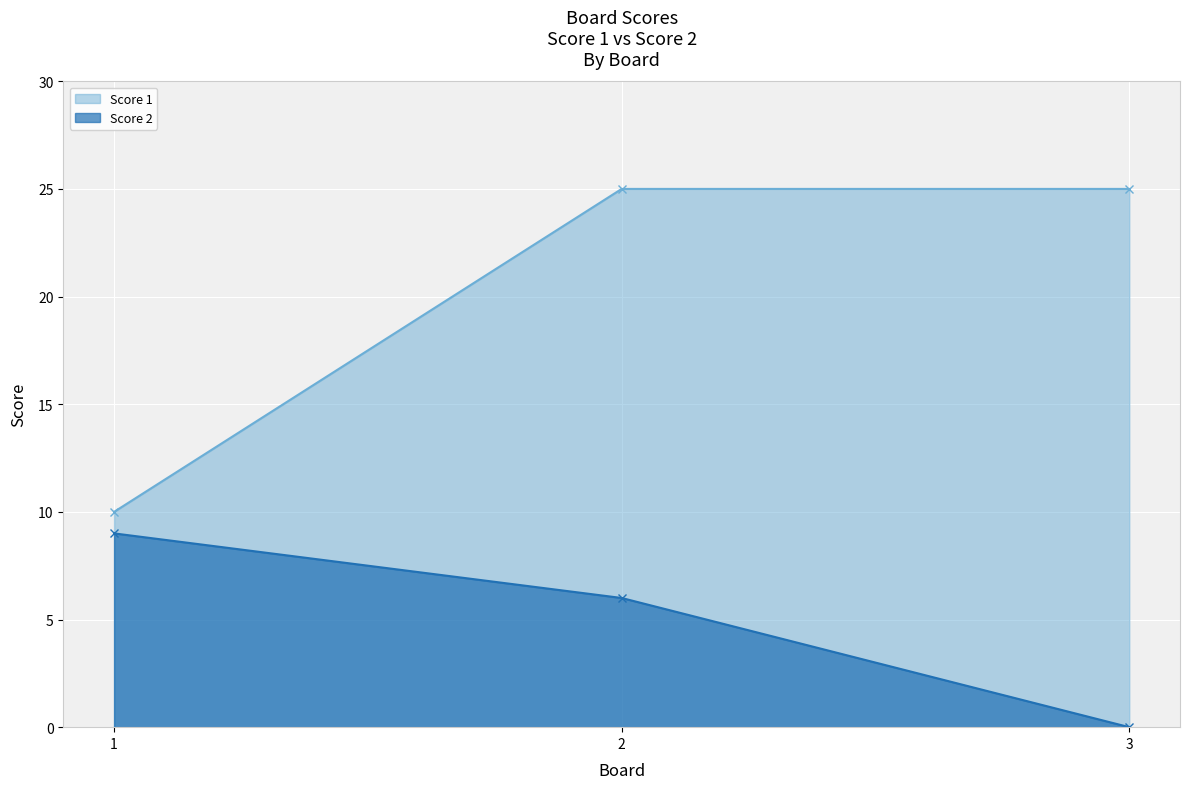

Is it true that Score 1 equals 14 at 1?

False